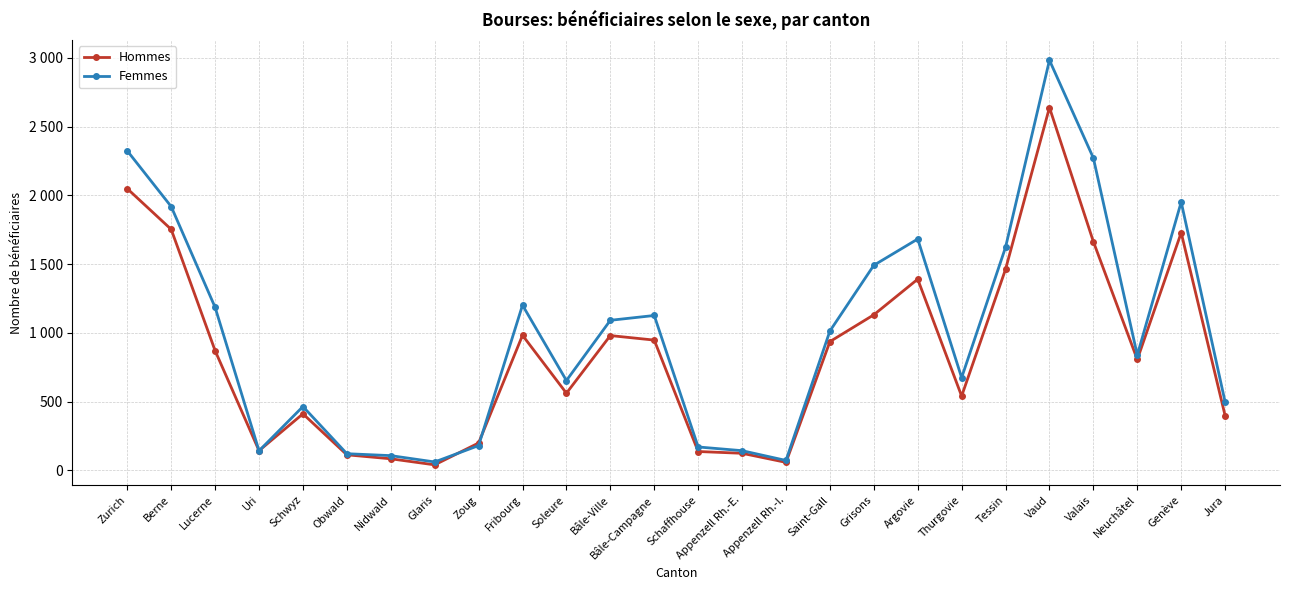

Which series has the largest total across all categories?

Femmes